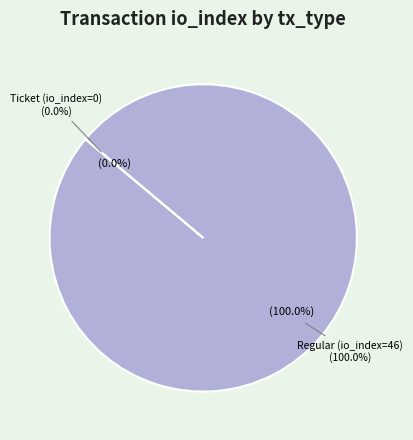

Is the sum of Ticket (io_index=0) and Regular (io_index=46) greater than half?

Yes